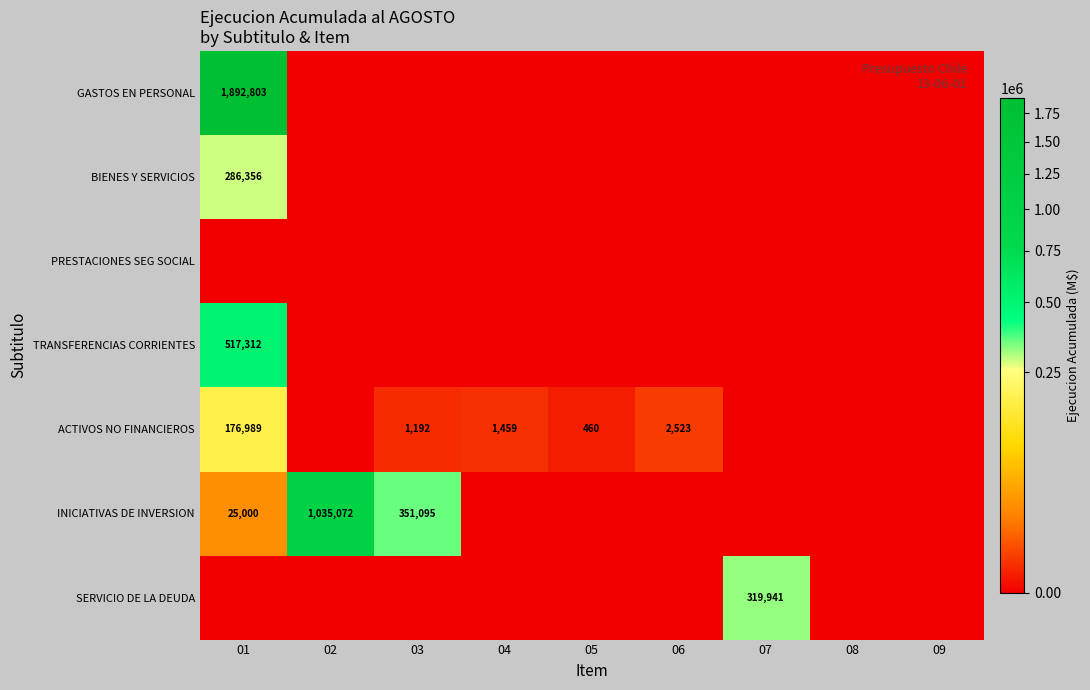

The value of ACTIVOS NO FINANCIEROS at 05 is 628. True or false?

False